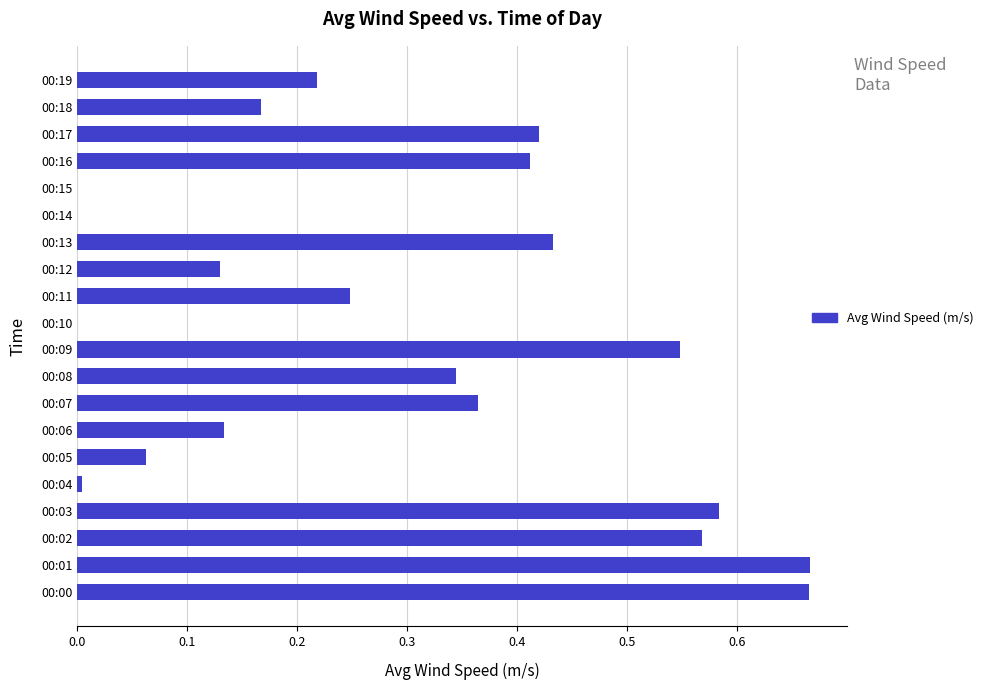

Is it true that the value at 00:14 is 0.0?

True